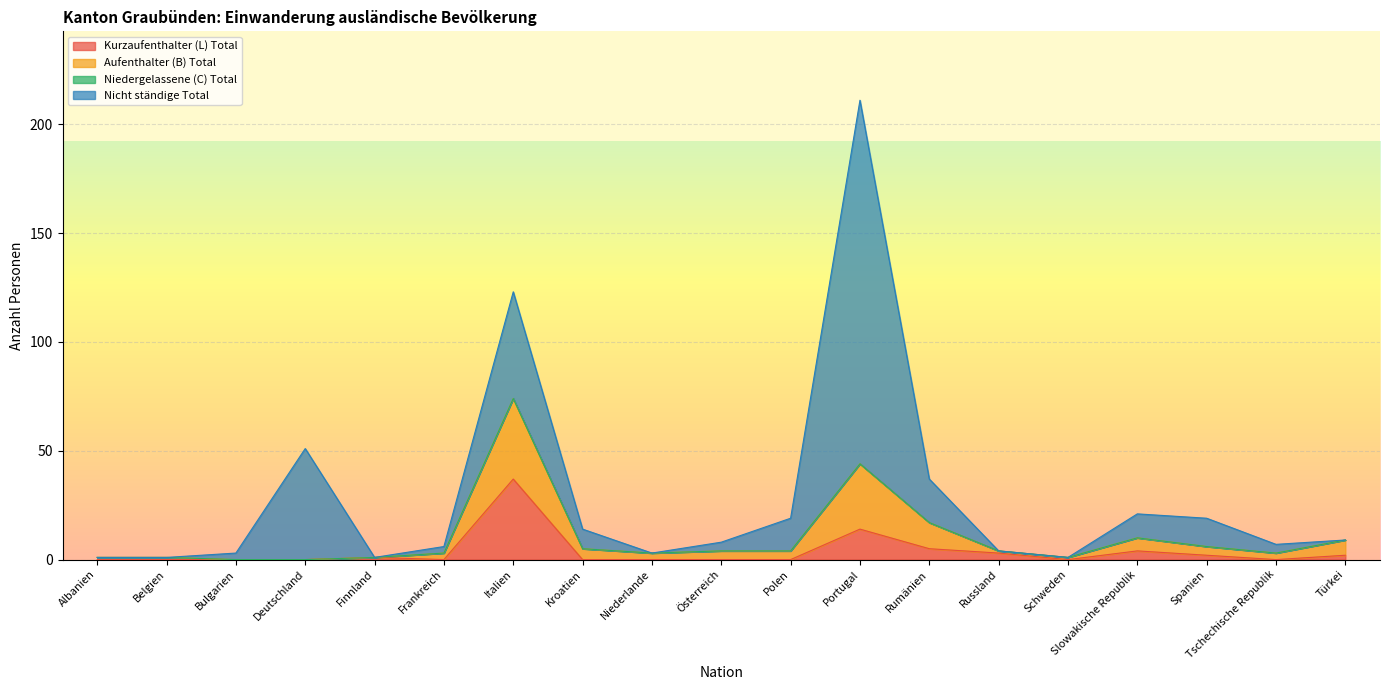

What is the total value across all series at Italien?

123